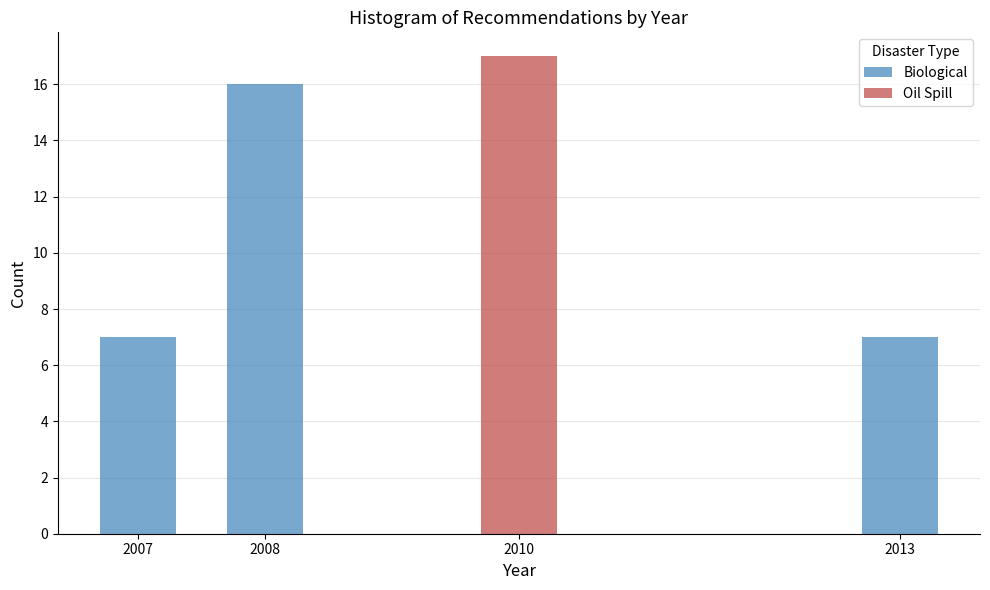

Reading right to left, what are the values for Biological?

2013=7	2010=0	2008=16	2007=7